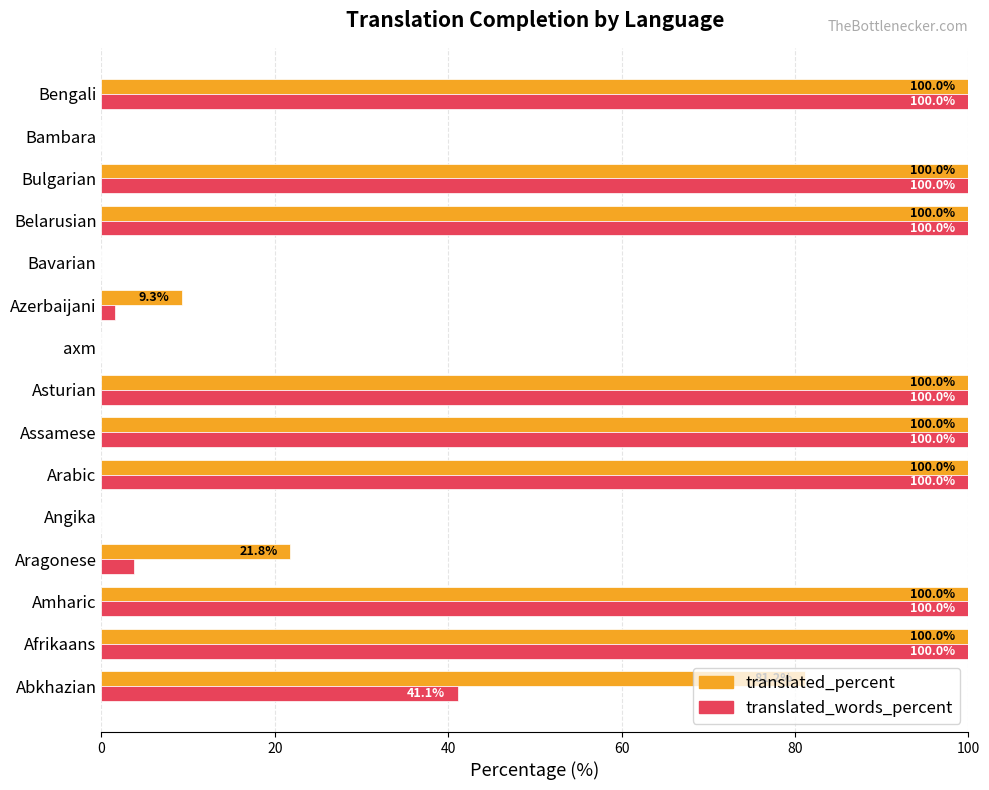

What is the maximum value for translated_words_percent?

100.0